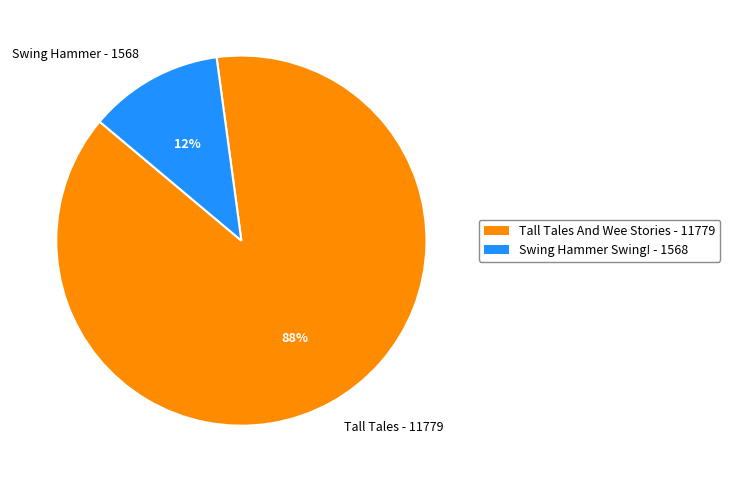

How many segments does this pie chart have?

2